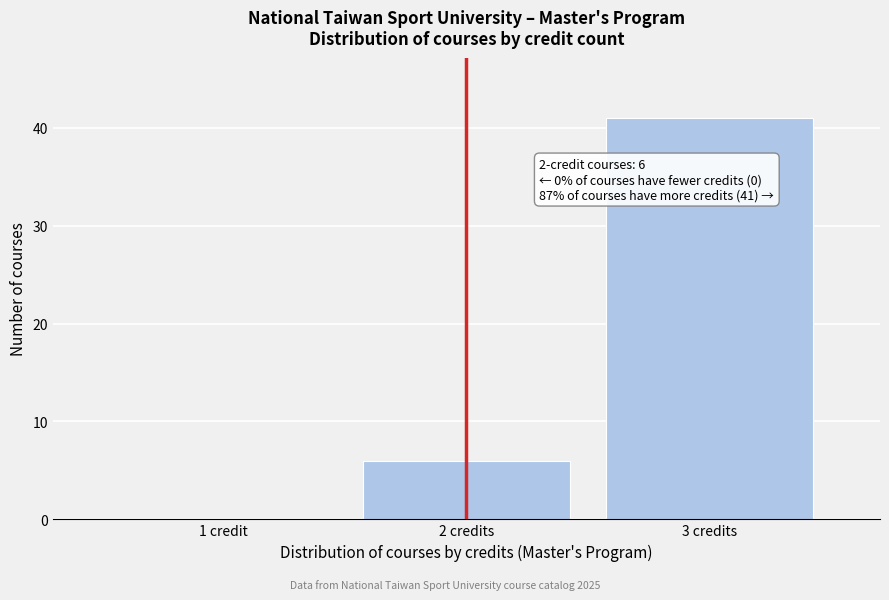

Reading left to right, what are all the values shown in this chart?

1 credit=0	2 credits=6	3 credits=41